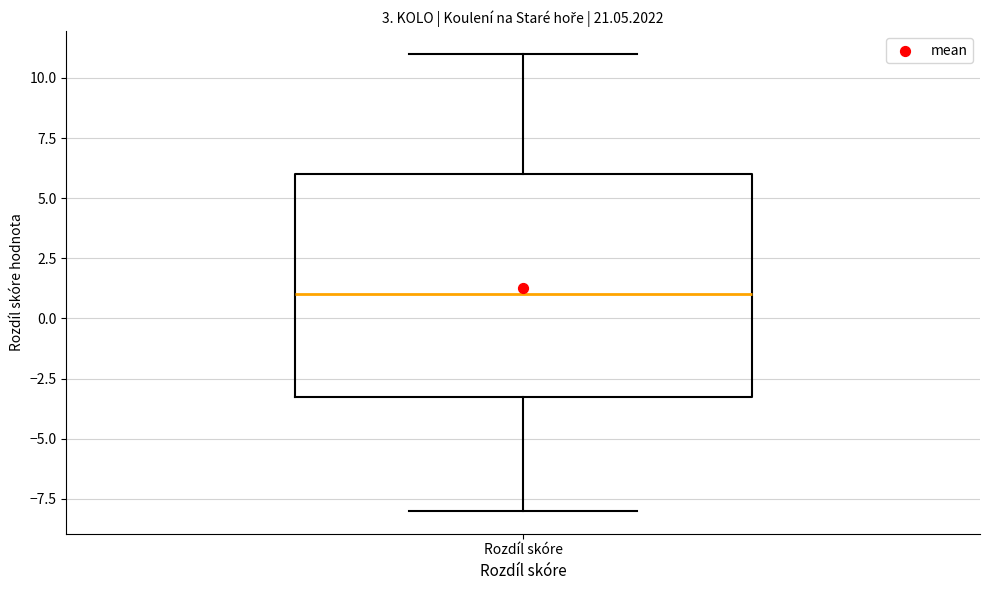

Transcribe this box plot: give where the median line is, the range the box spans, and where the two whiskers end, as read against the y-axis. The values are not printed on the chart, so give them approximately, as read against the axis.

median 1, box -3 to 6, whiskers -8 to 11